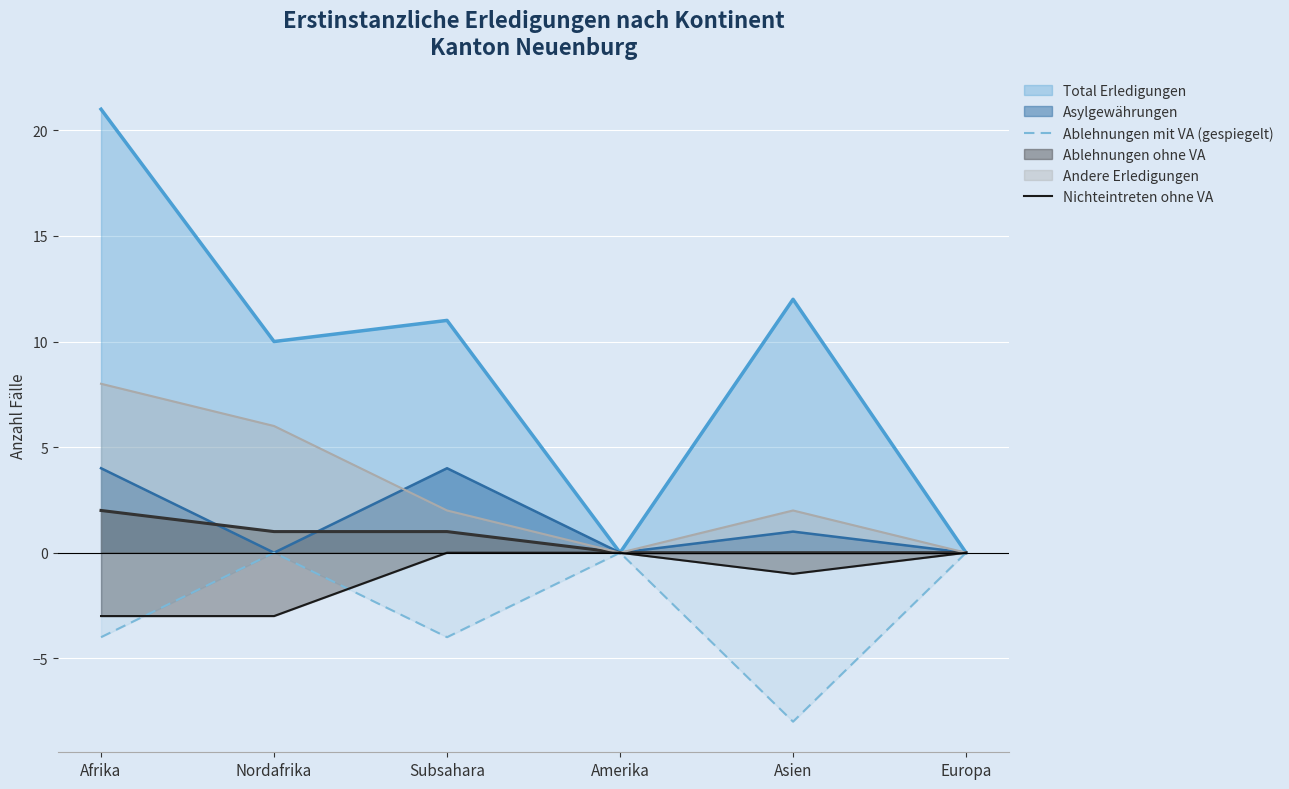

Which series has the largest range (max minus min)?

Total Erledigungen